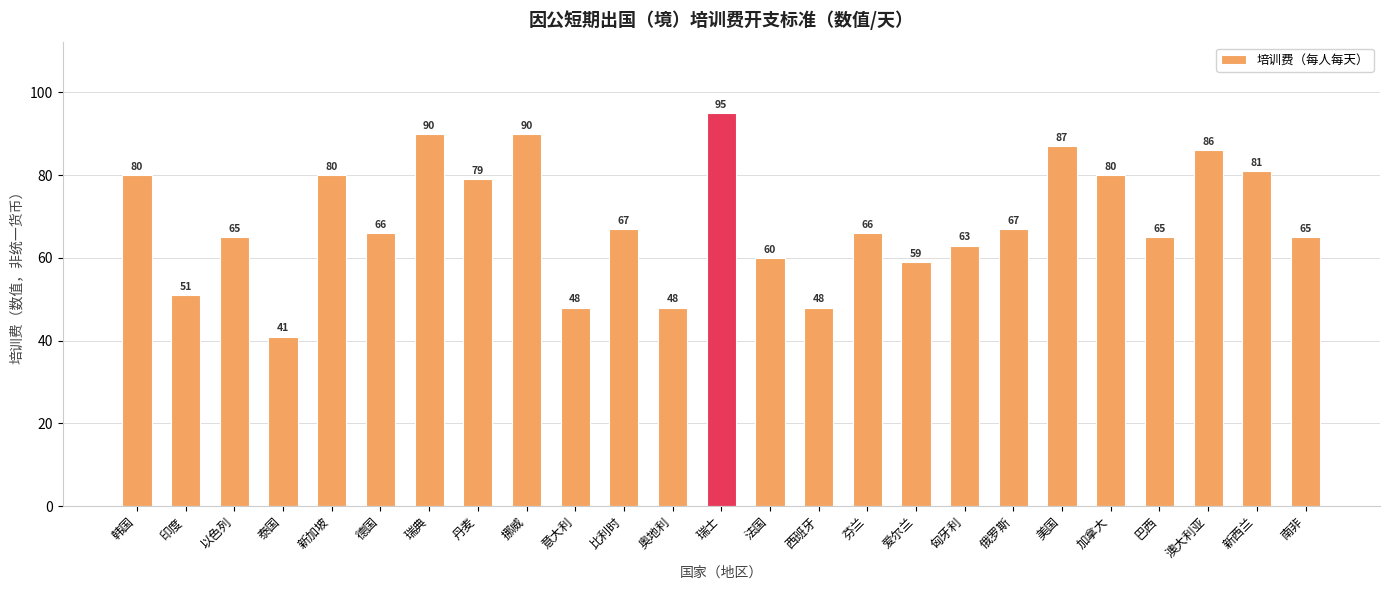

What is the ratio of the value at 瑞士 to the value at 法国?

1.6